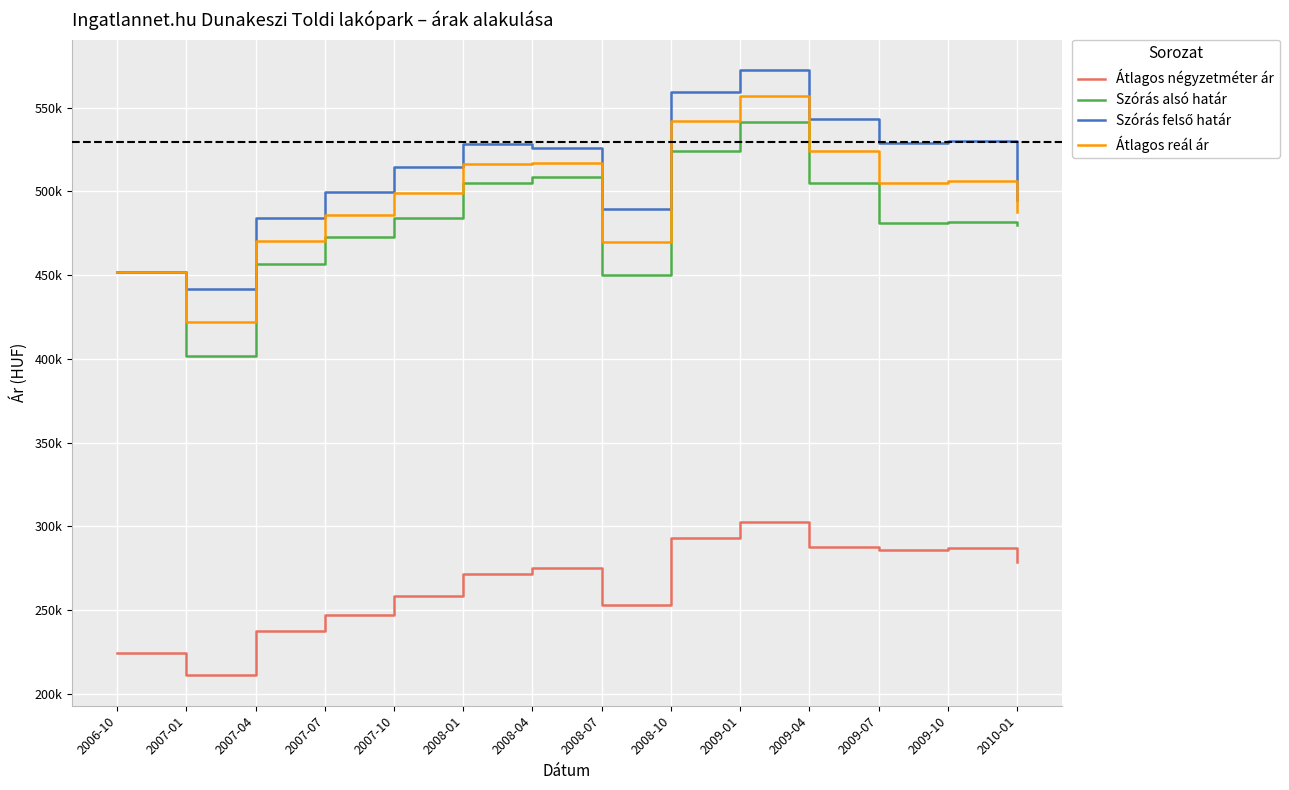

What is the sum of all Átlagos reál ár values?

6955503